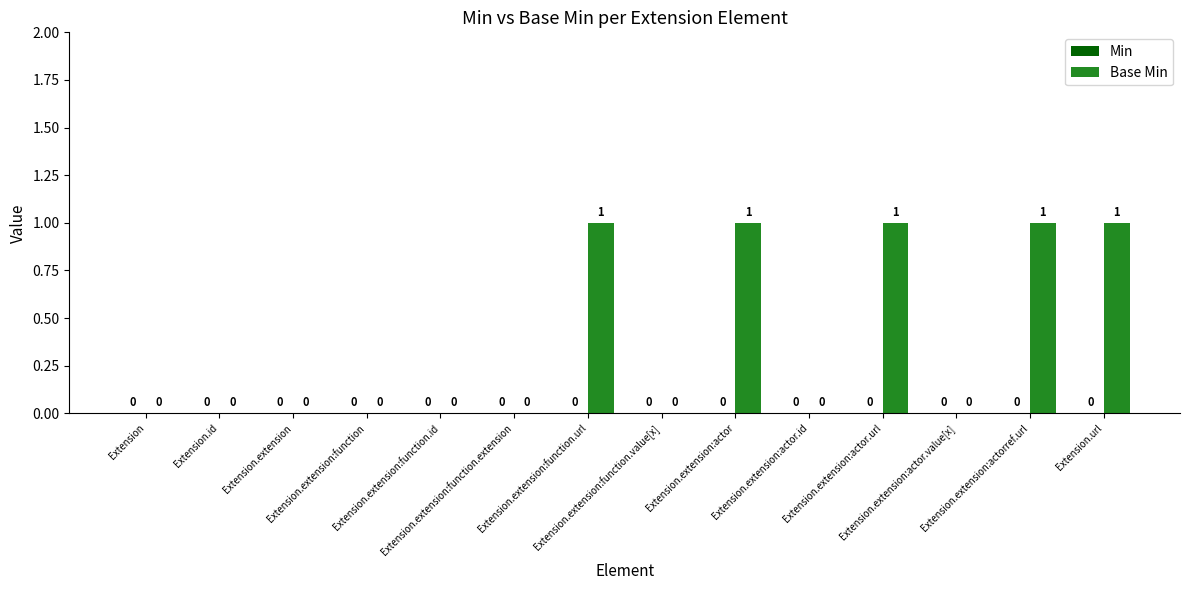

What is the sum of all values?

5